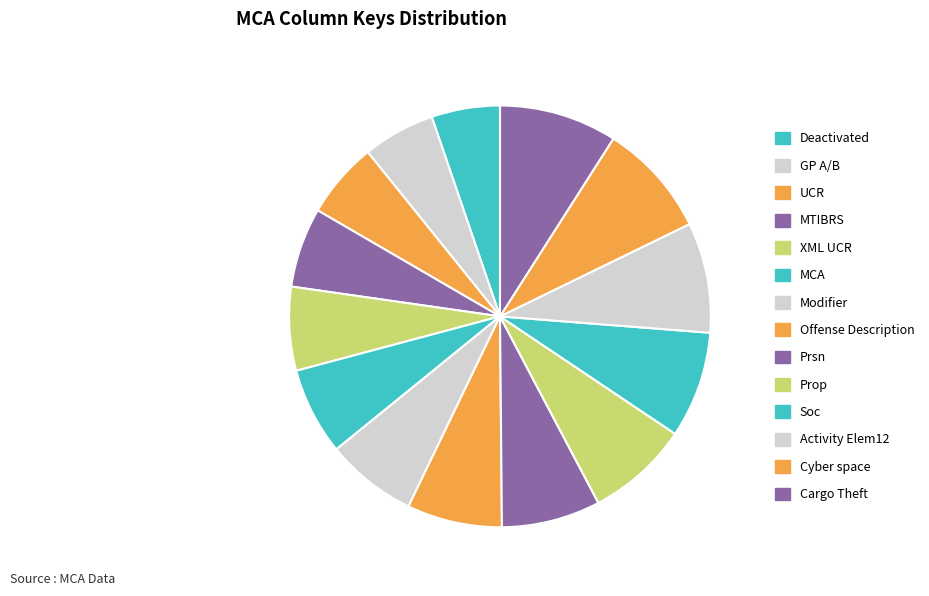

How much of the chart is everything except Prsn?

92.4%